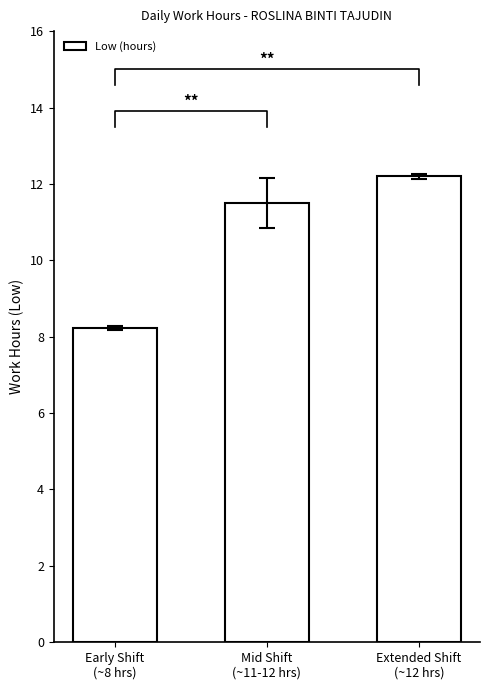

True or false: the data shows 6.1 at Extended Shift
(~12 hrs).

False